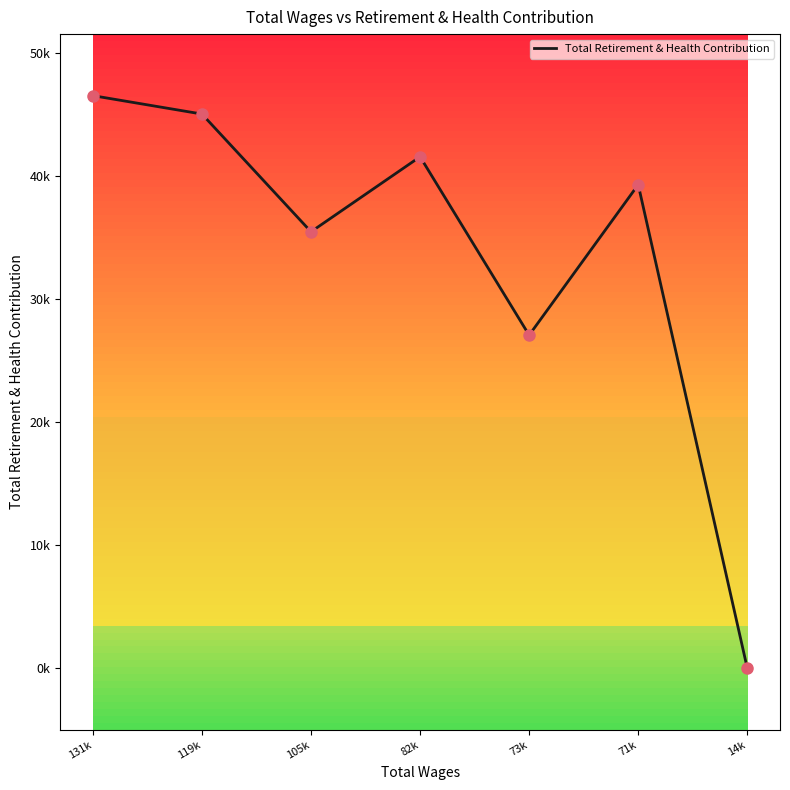

Does the chart have visible grid lines?

No